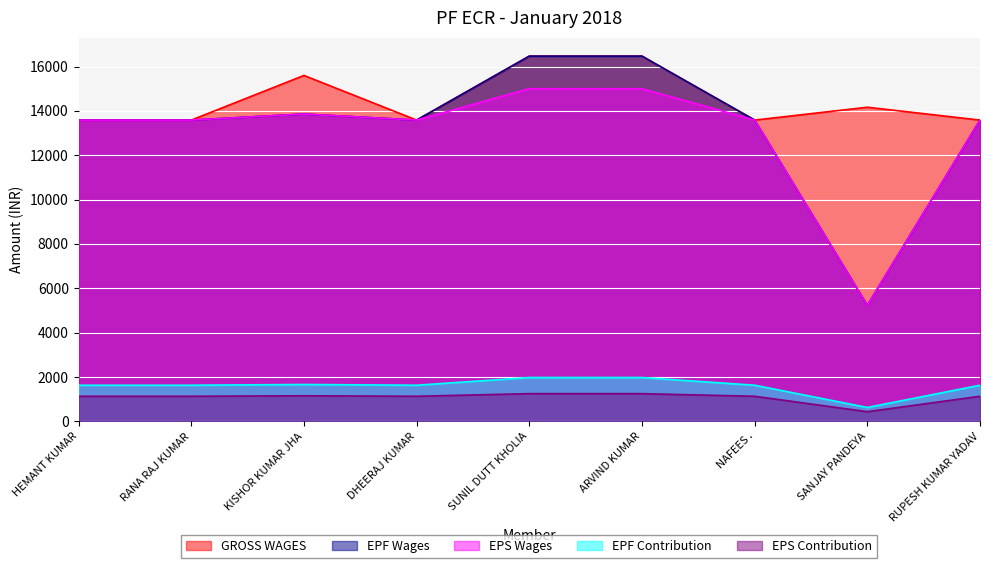

What is the minimum value for EPF Wages?

5229